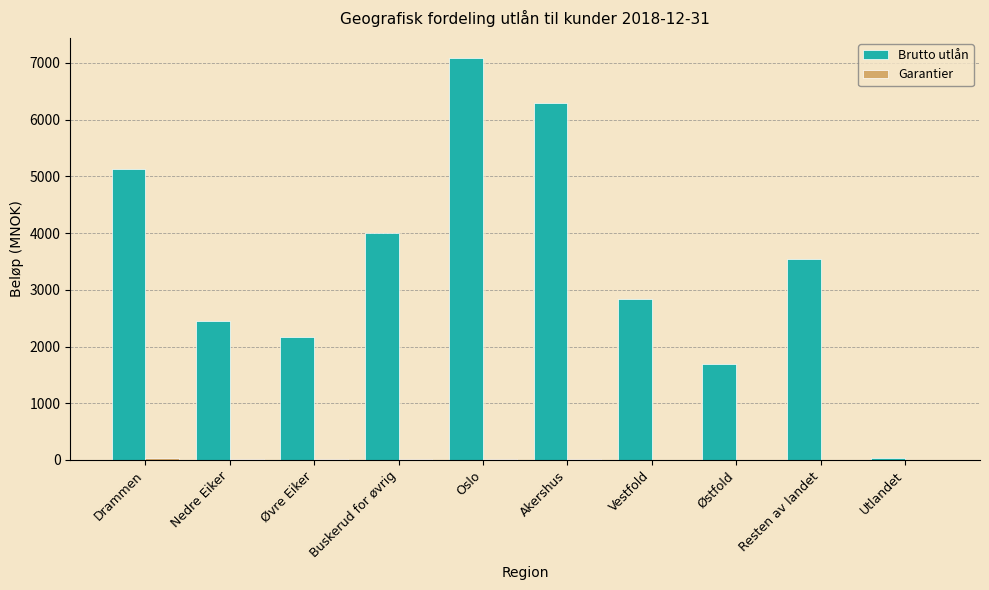

Which series has the largest range (max minus min)?

Brutto utlån